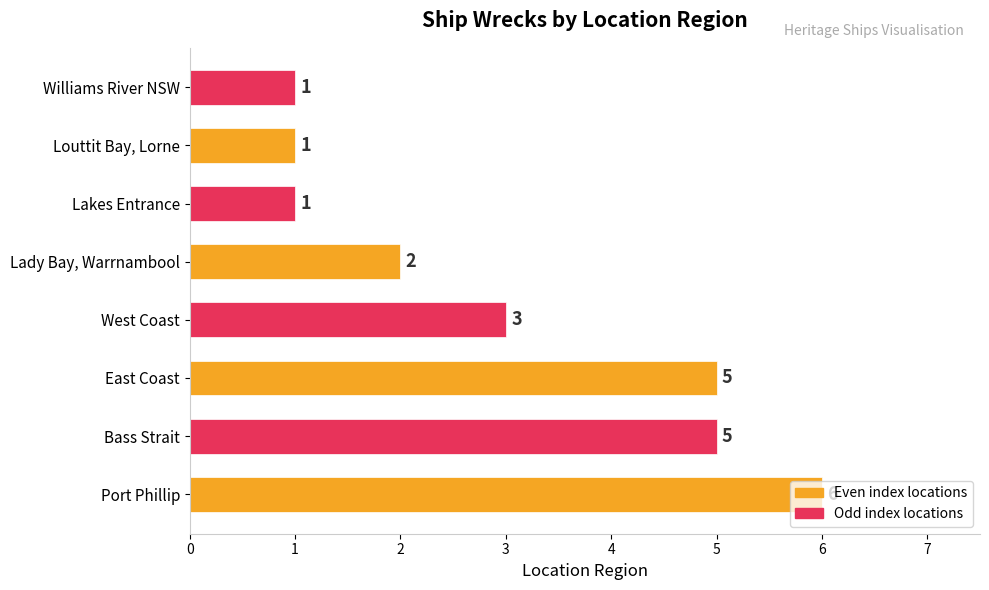

What is the greatest value displayed?

6